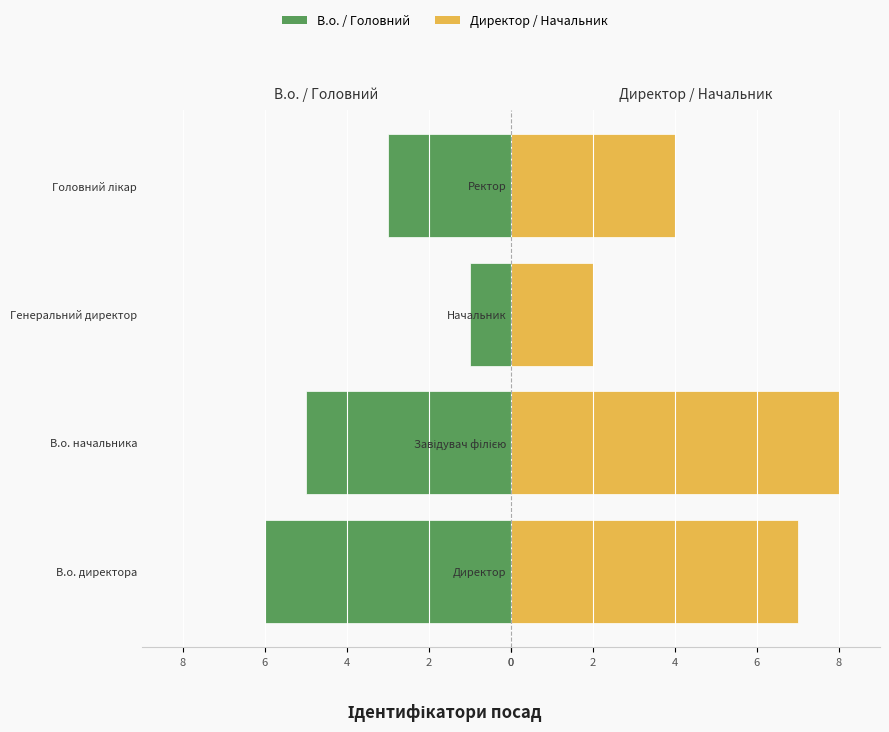

What is the value of the В.о. / Головний bar at the 2nd from the left?

-5